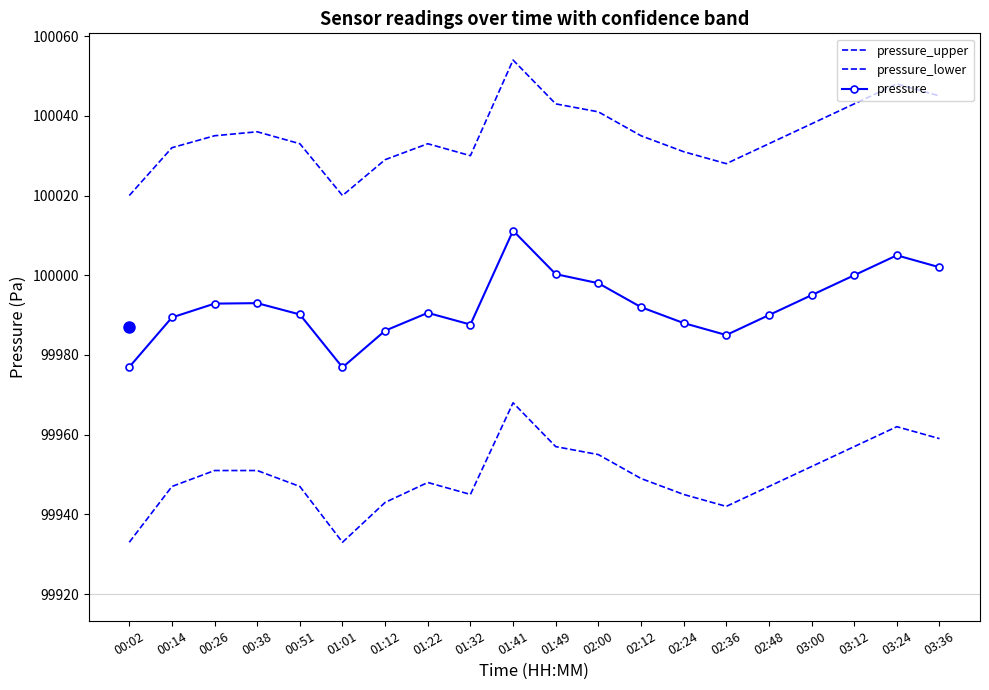

What is the label of the 2nd point from the left?

00:14